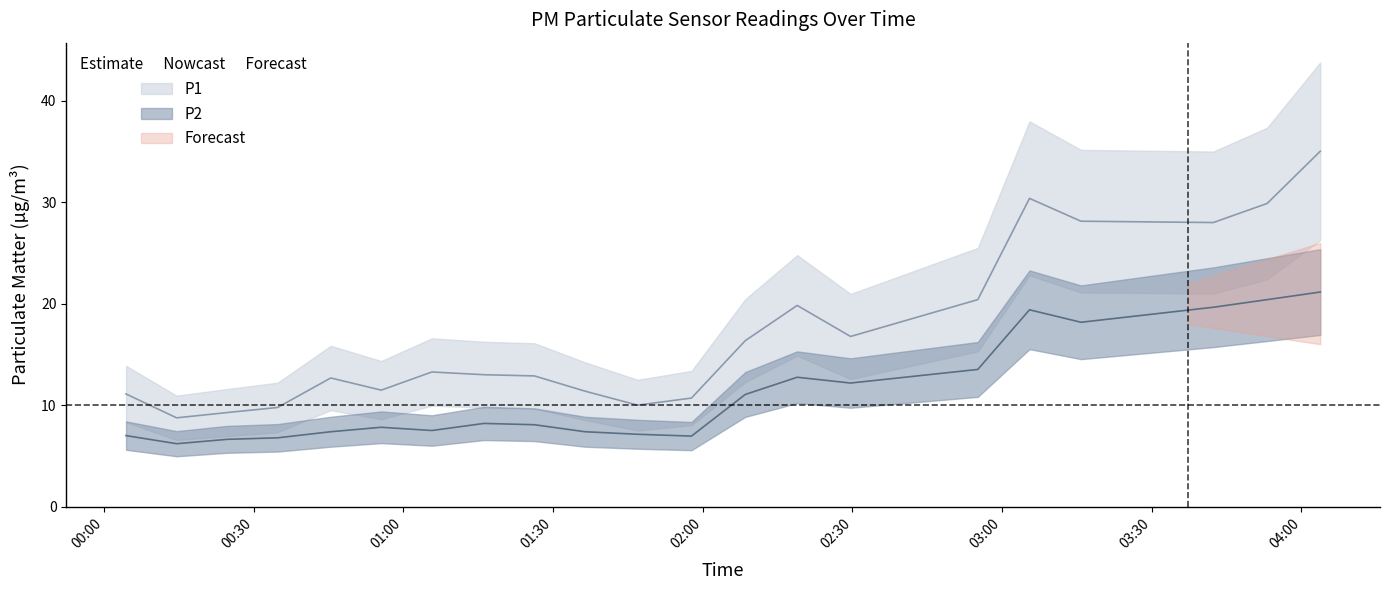

What position from the left is 01:05?

7